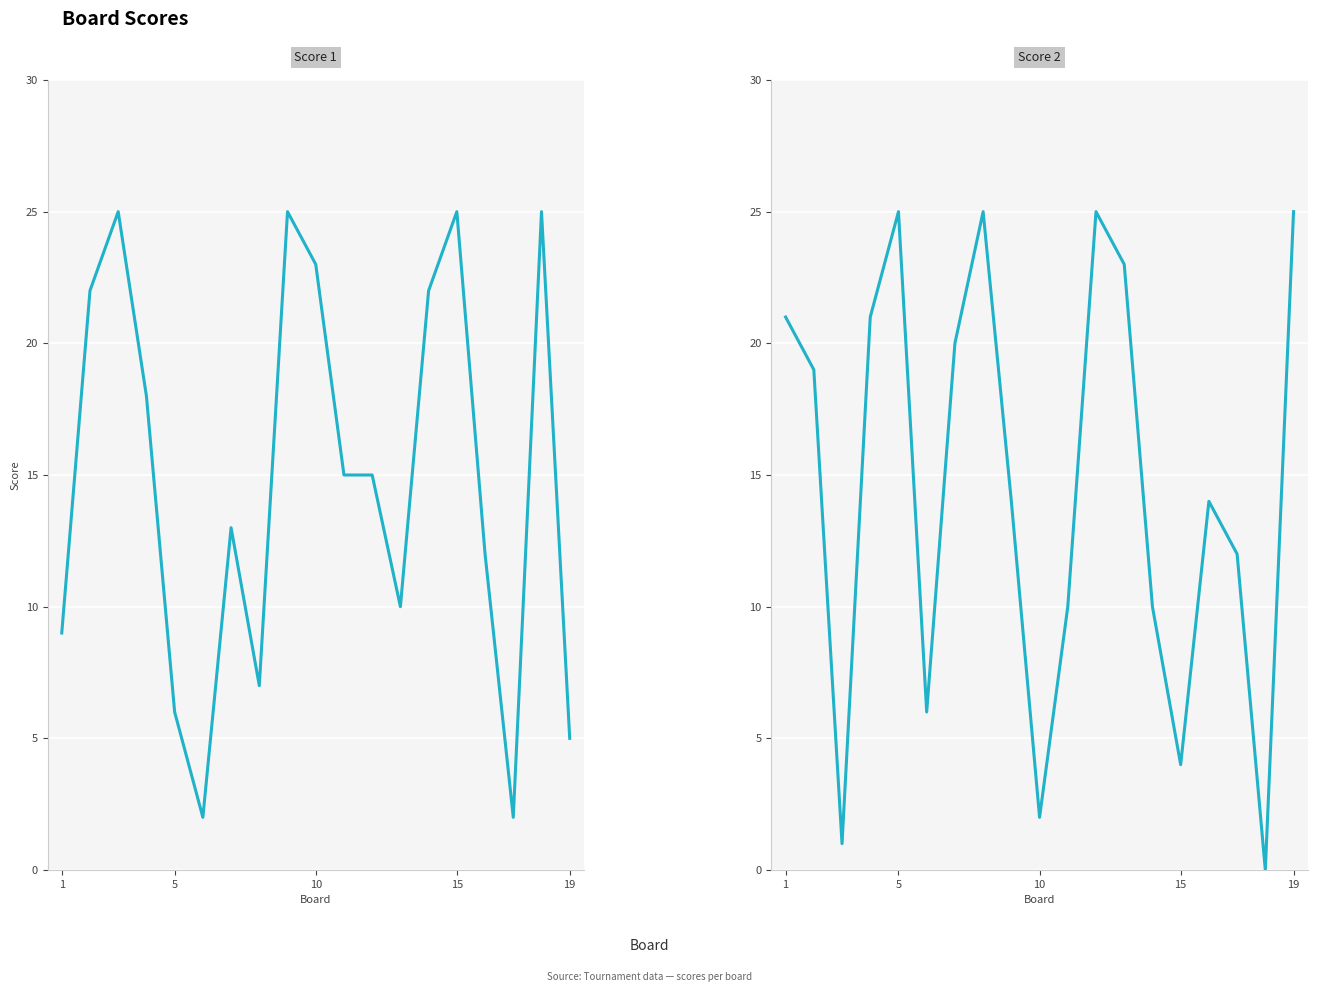

What is the difference between the maximum and minimum values in the Score 1 series?

23